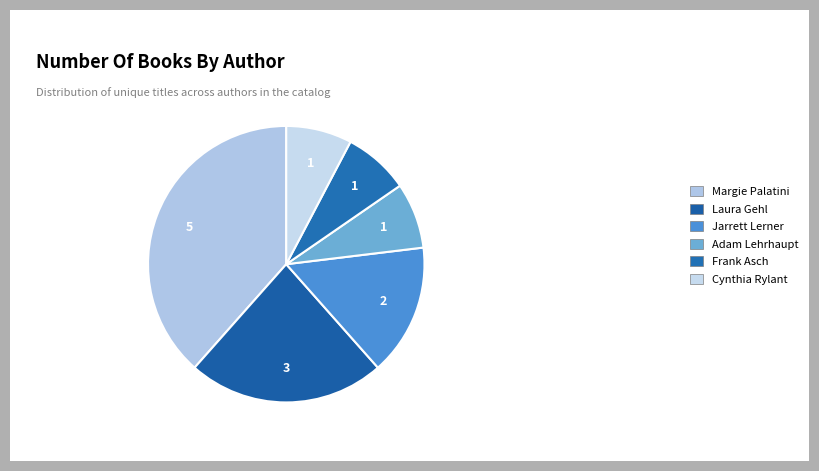

Between Cynthia Rylant and Adam Lehrhaupt, which is larger?

Cynthia Rylant